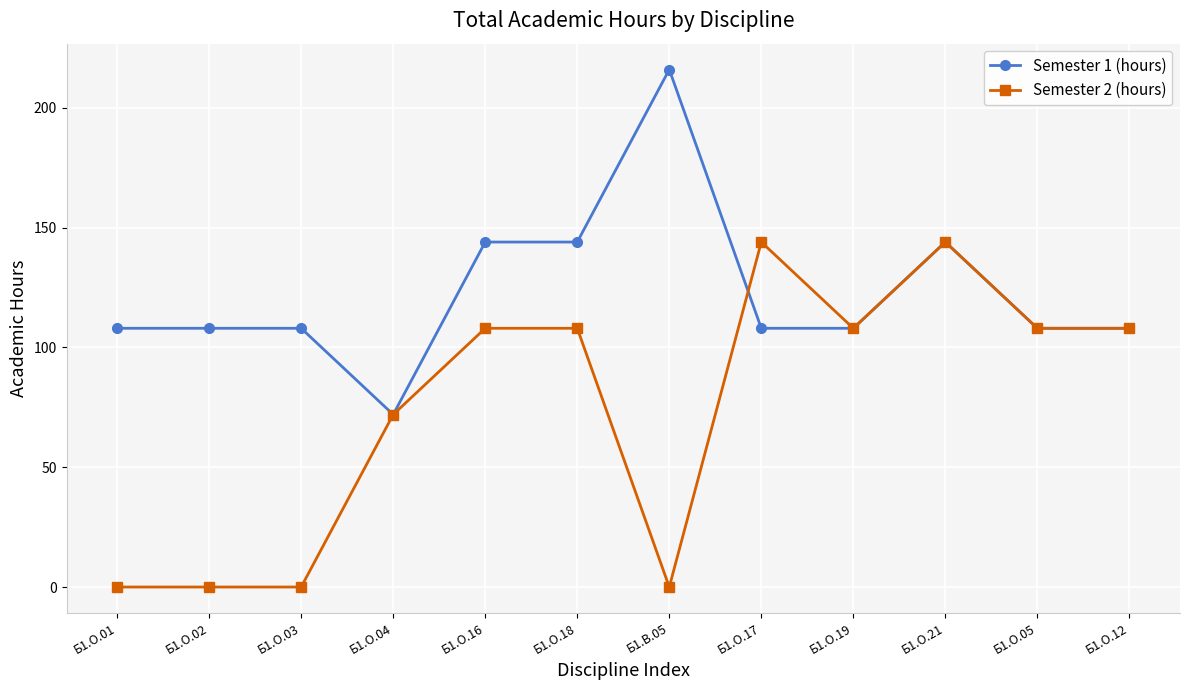

True or false: Semester 1 (hours) has more than 0 interior local peaks.

True